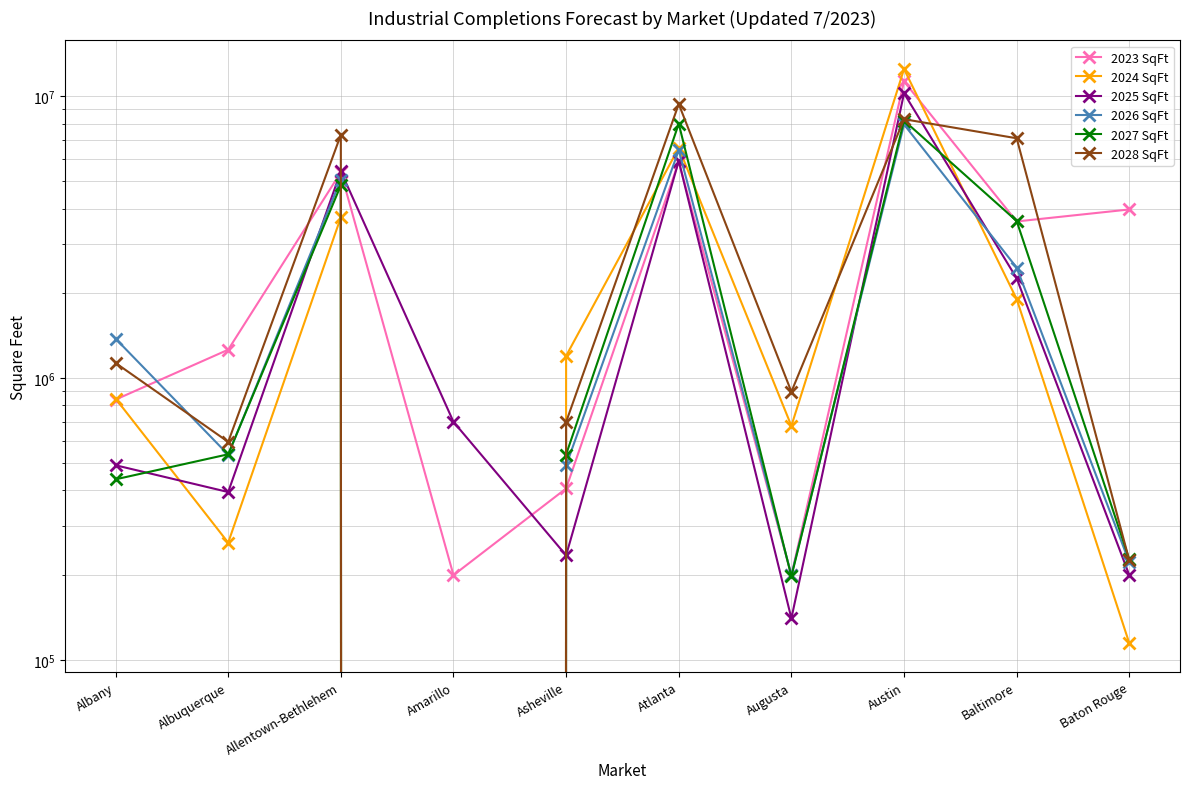

Which category has the highest value in the 2027 SqFt series?

Austin